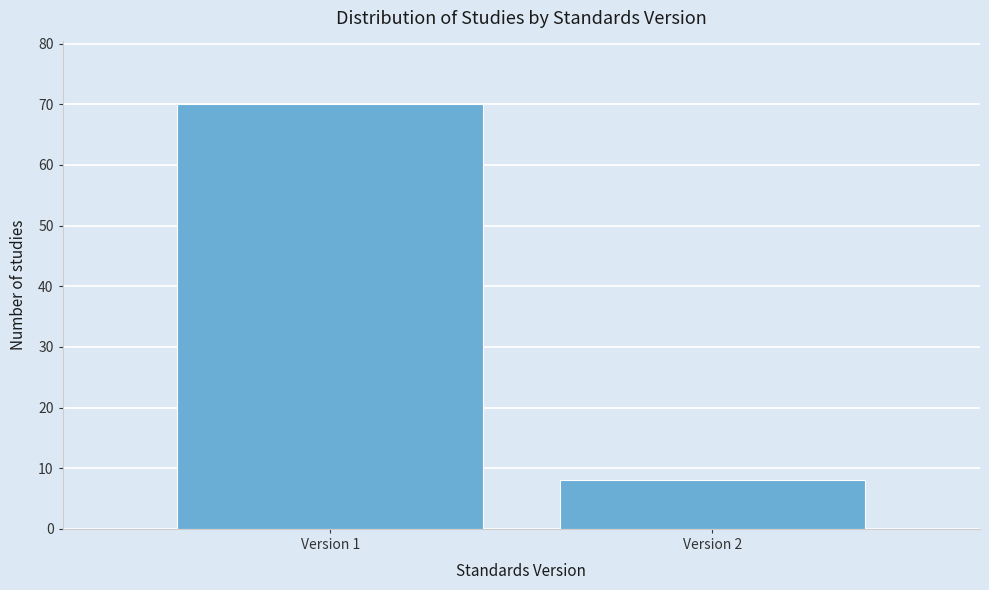

Reading right to left, transcribe all the data shown in this chart.

Version 2=8	Version 1=70